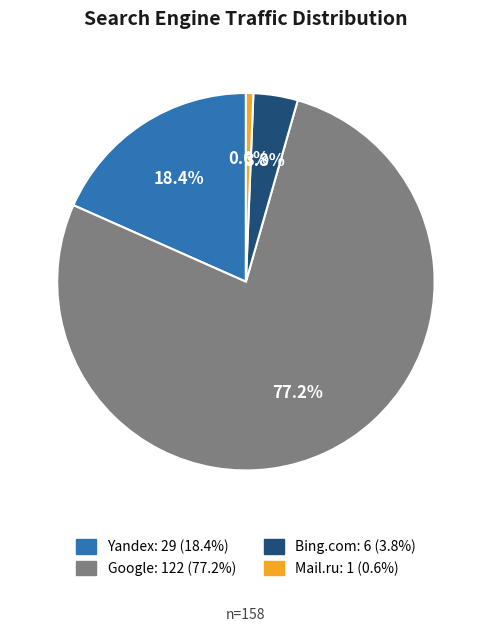

Is there any slice that represents more than half of the pie?

Yes